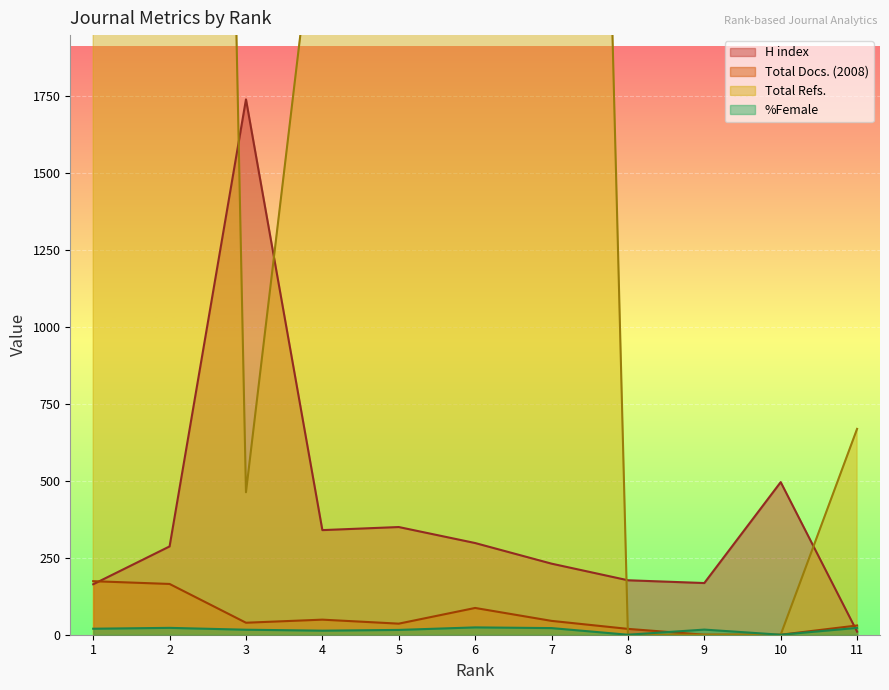

Reading left to right, transcribe all the data shown in this chart.

H index: 164.0	287.0	1740.0	340.0	350.0	298.0	231.0	177.0	168.0	496.0	10.0
Total Docs. (2008): 174.0	165.0	39.0	49.0	36.0	87.0	45.0	19.0	0.0	0.0	30.0
Total Refs.: 4228.0	12404.0	463.0	2551.0	4933.0	19604.0	9647.0	0.0	0.0	0.0	669.0
%Female: 19.5	22.3	16.3	13.2	15.6	23.8	21.6	0.0	16.7	0.0	22.3